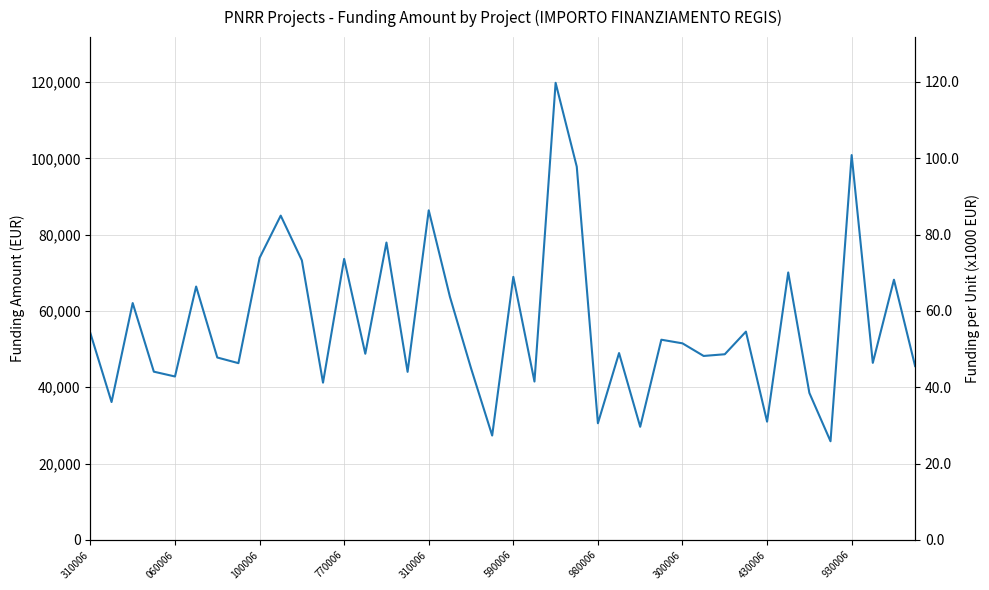

At which label does the data first exceed 48957?

310006